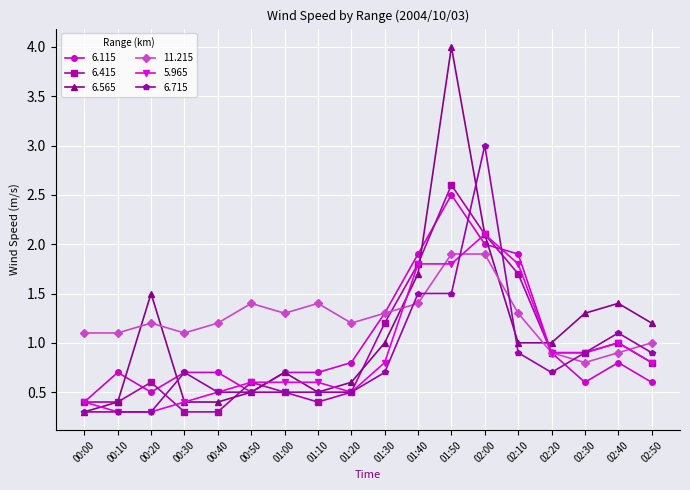

Which category has the highest value in the 6.565 series?

01:50